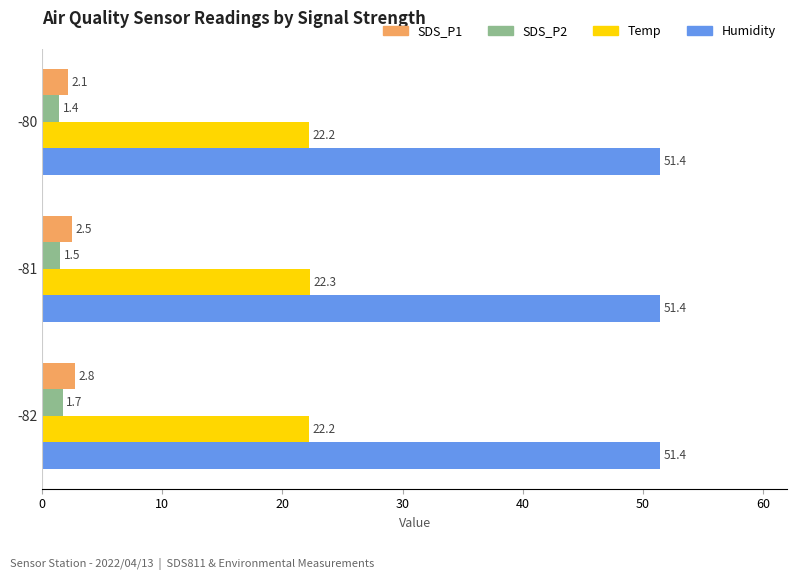

The value of Humidity at -82 is 51.4. True or false?

True